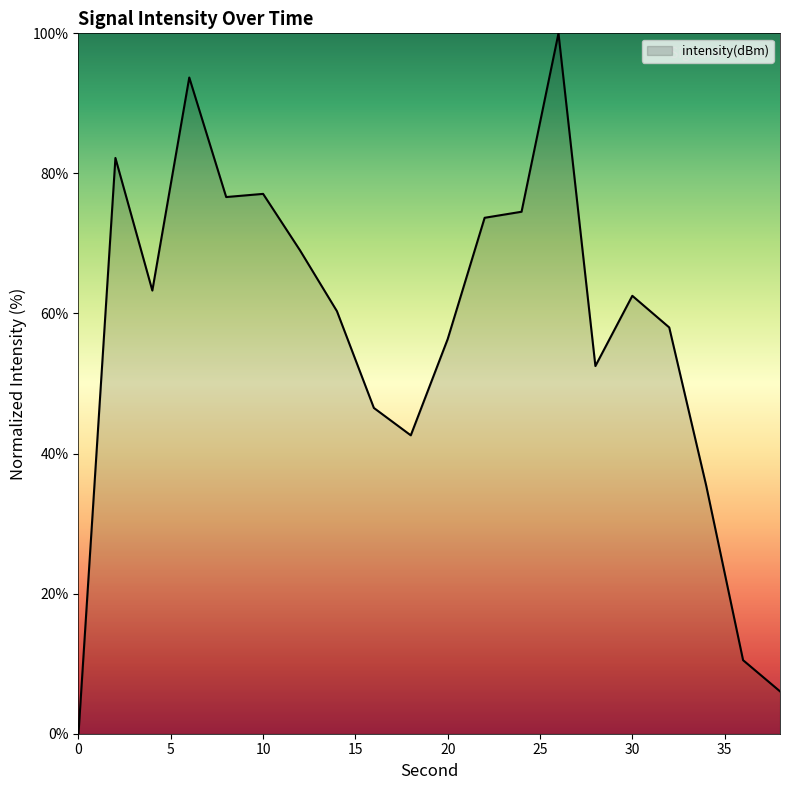

What is the sum of all values?

1140.9